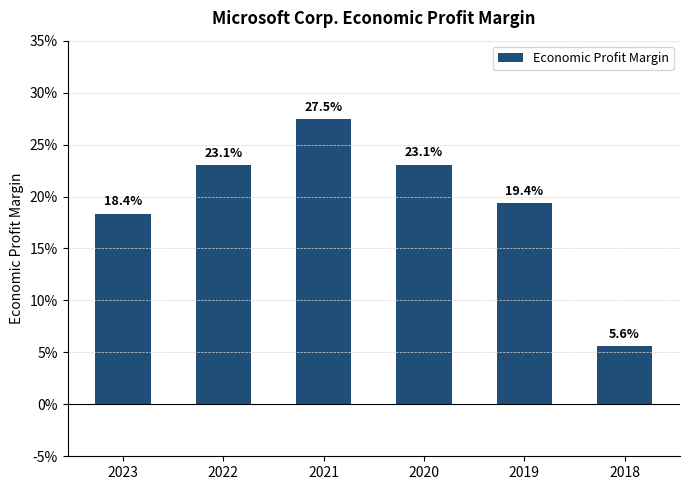

Between 2021 and 2018, which is larger?

2021